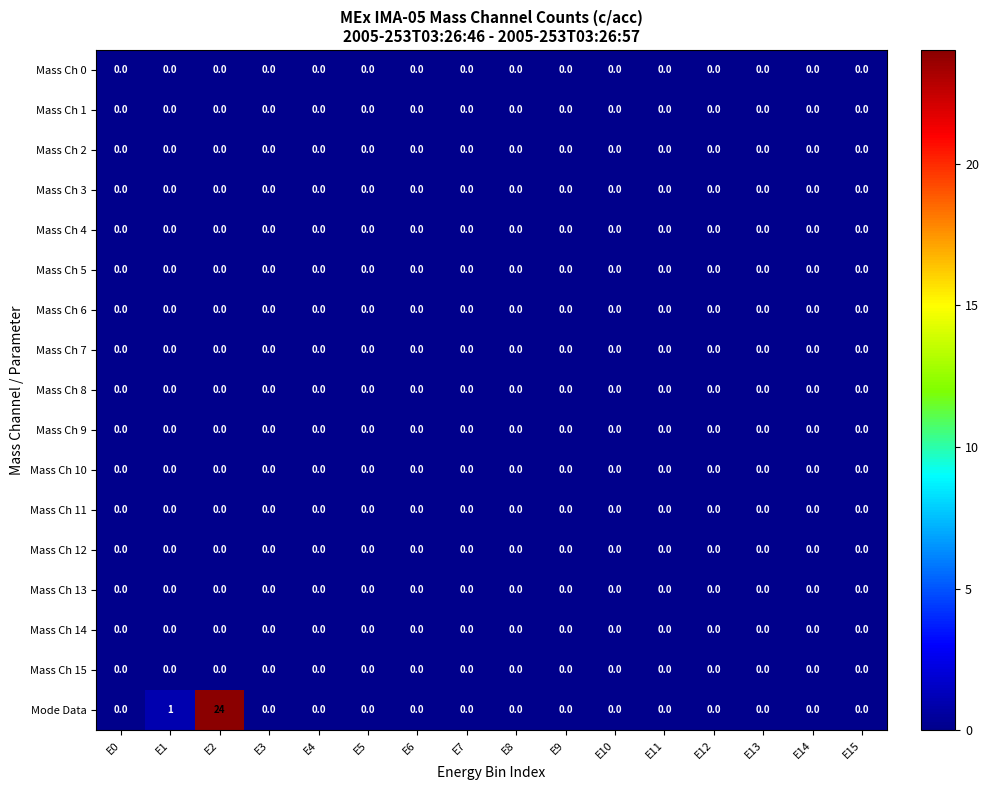

The Mass Ch 9 series shows 0 at E8. True or false?

True